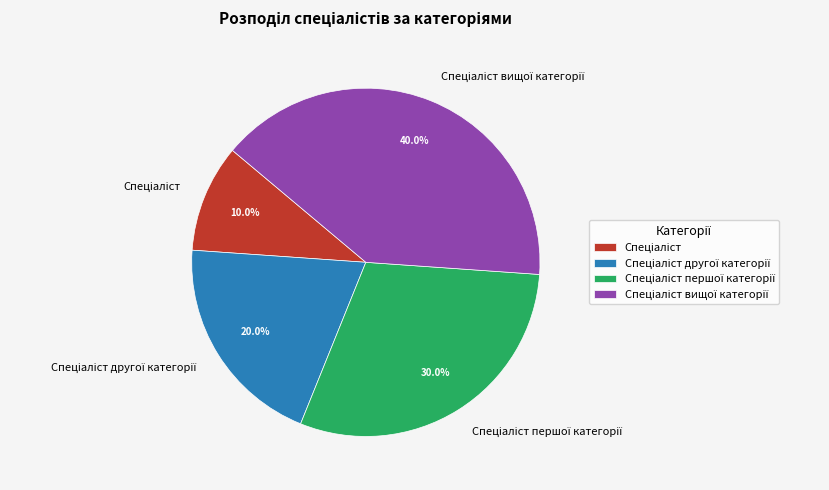

Is there any slice that represents more than half of the pie?

No